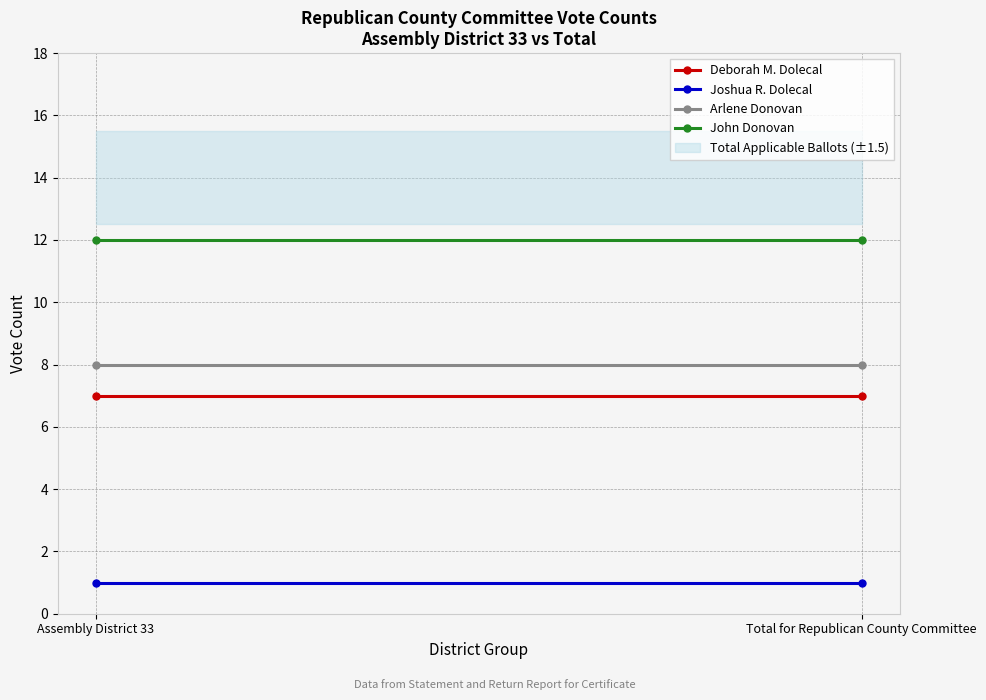

The Deborah M. Dolecal series shows 13 at Total for Republican County Committee. True or false?

False